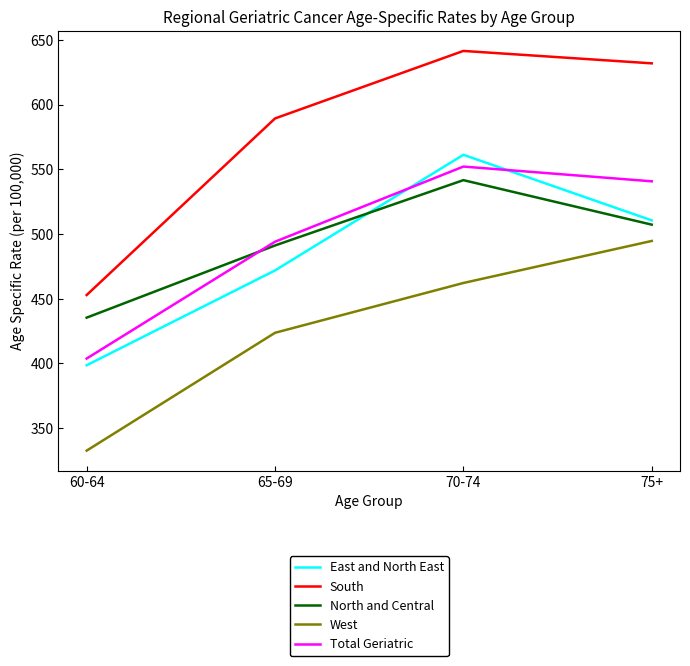

True or false: East and North East has a value of 471.8 at 65-69.

True